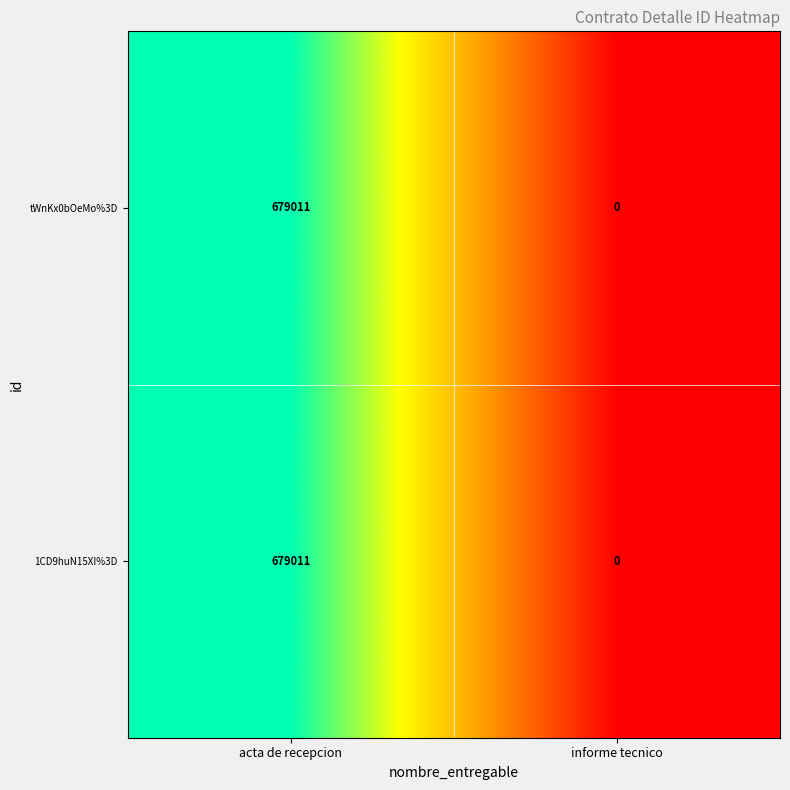

The value of 1CD9huN15XI%3D at acta de recepcion is 939318. True or false?

False